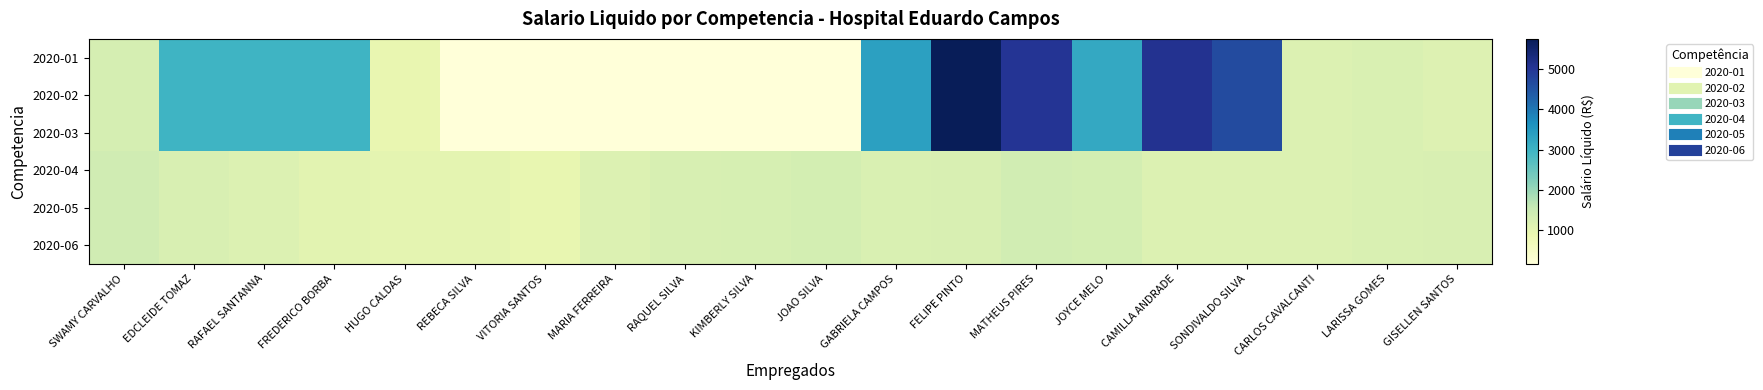

Which series has the largest total across all categories?

2020-01